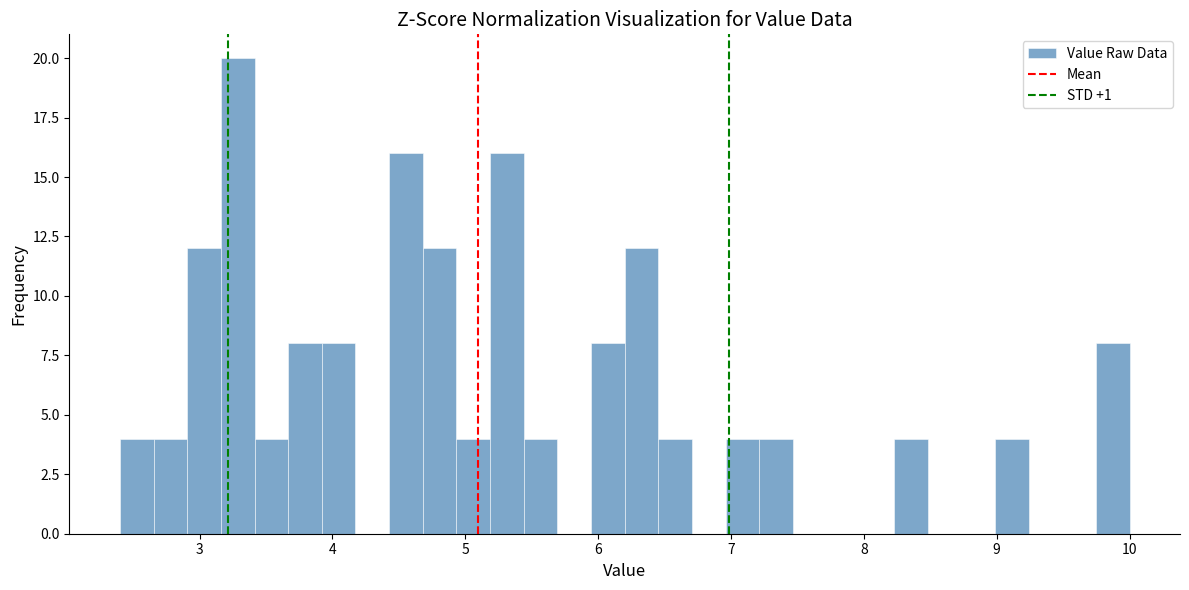

Read against the x-axis, roughly where is the centre of the tallest bar?

3.3